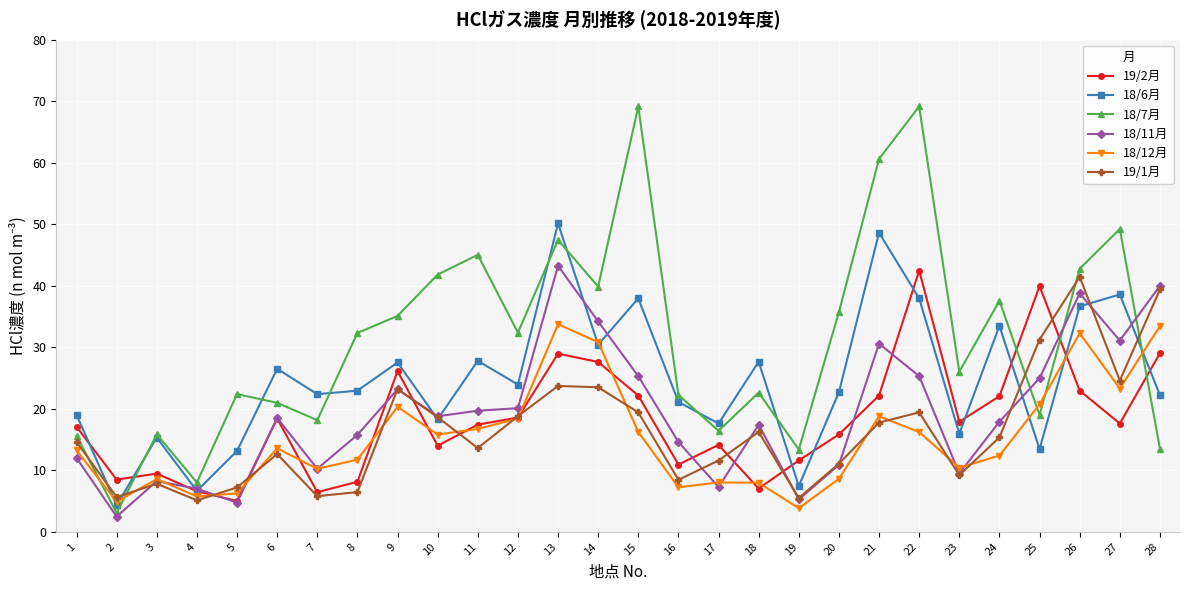

At which category is the sum across all series the highest?

13